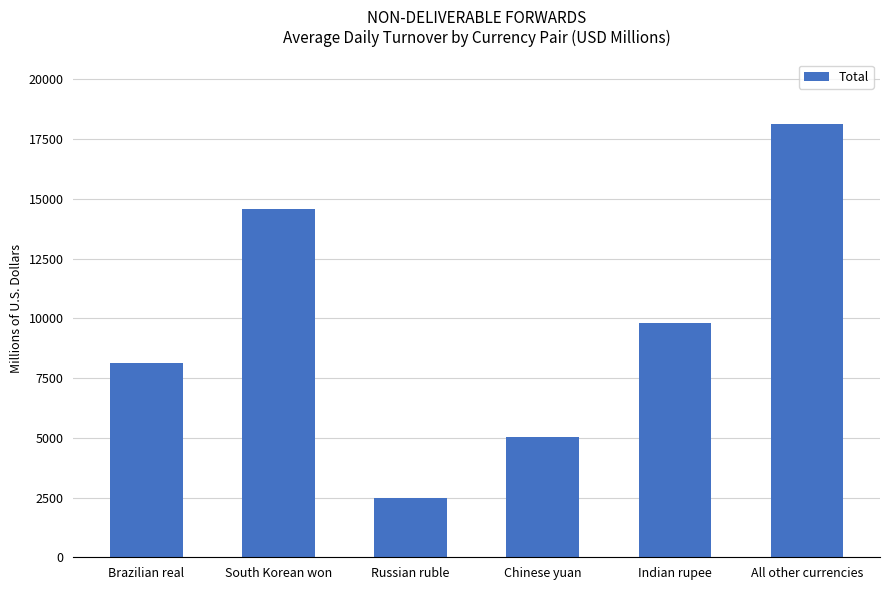

Read the value at All other currencies.

18111.6